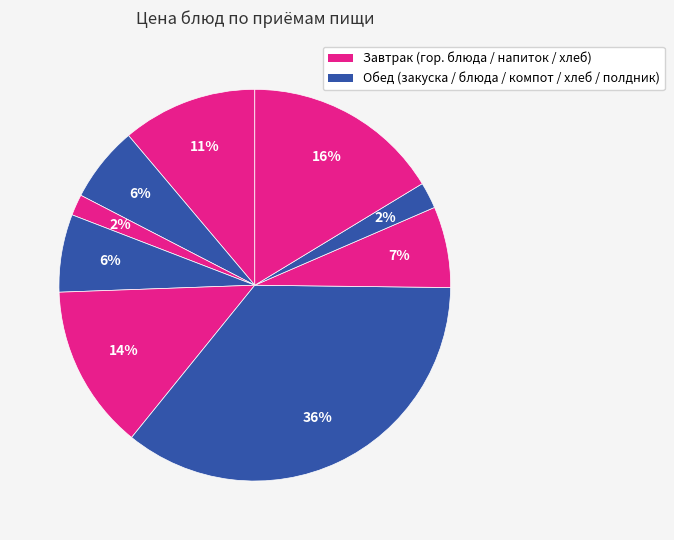

How many segments does this pie chart have?

9